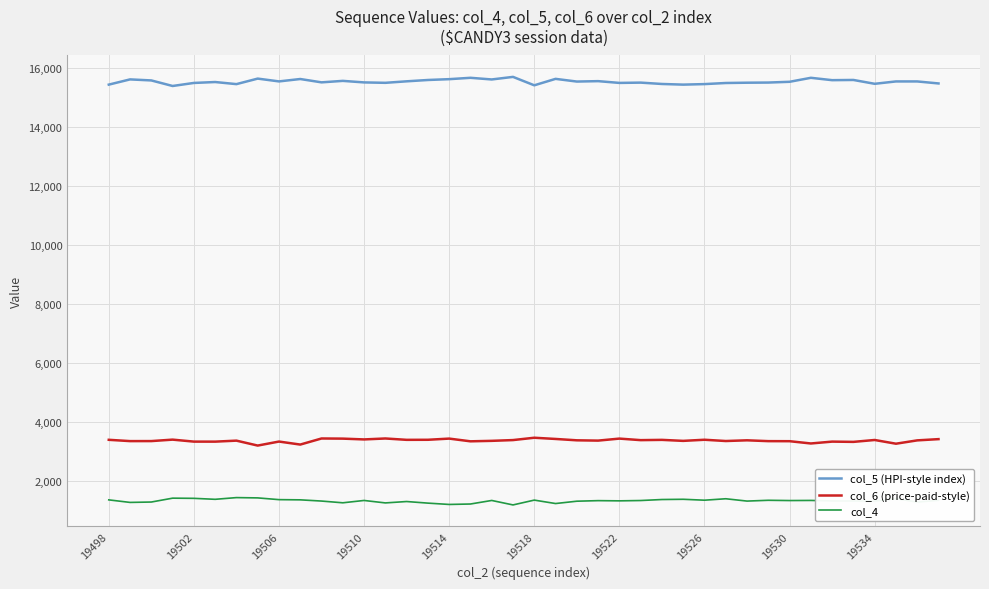

List the series in order of their peak value, highest first.

col_5 (HPI-style index), col_6 (price-paid-style), col_4